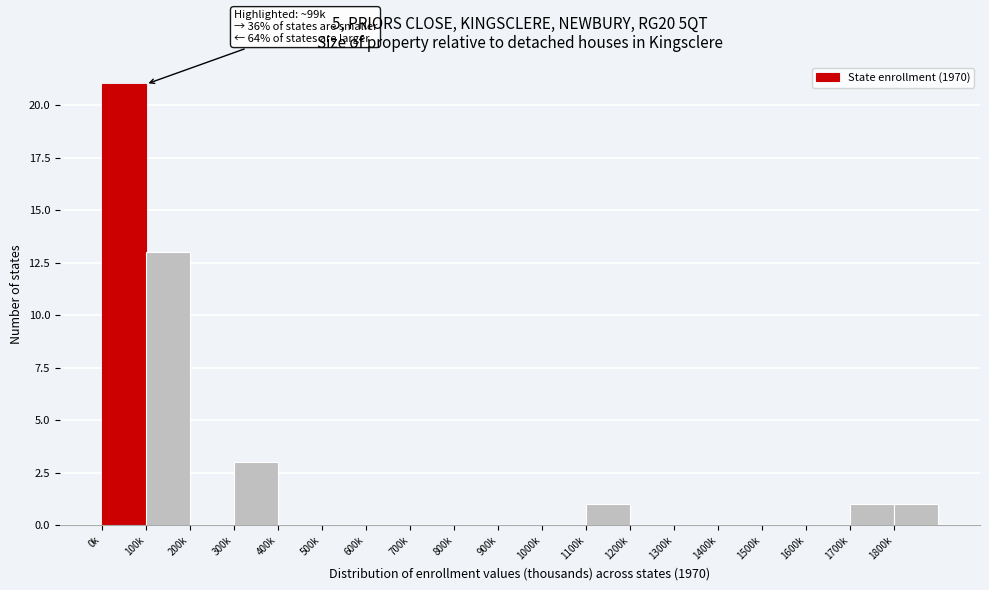

Reading left to right, extract all data points from this chart.

0k=21	100k=13	200k=0	300k=3	400k=0	500k=0	600k=0	700k=0	800k=0	900k=0	1000k=0	1100k=1	1200k=0	1300k=0	1400k=0	1500k=0	1600k=0	1700k=1	1800k=1